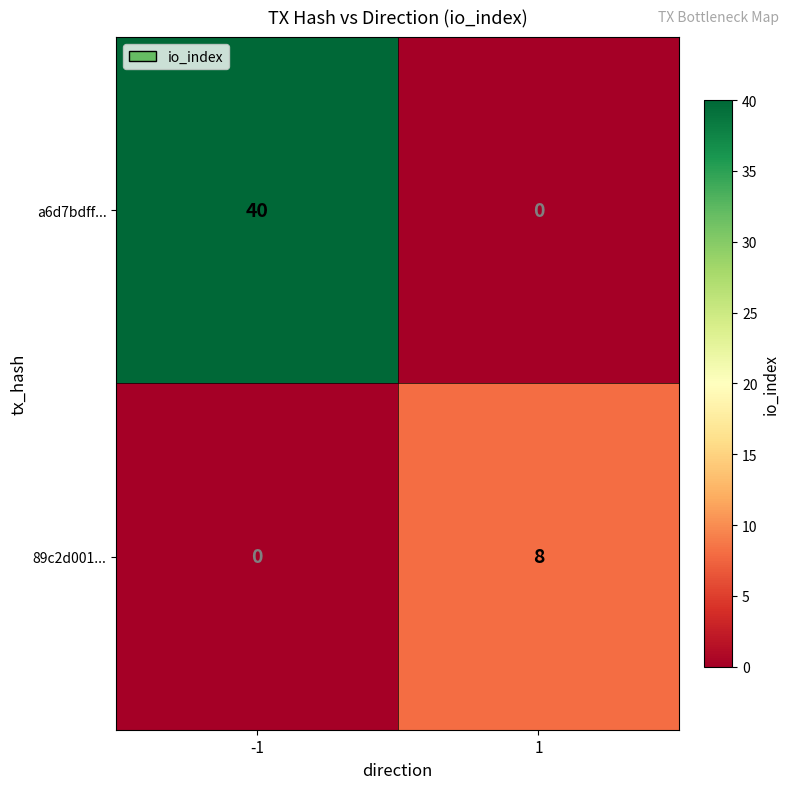

At which category is the sum across all series the highest?

-1